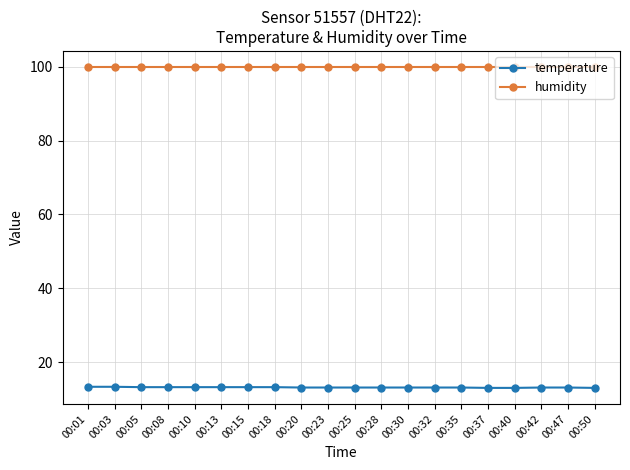

Is it true that humidity equals 99.9 at 00:32?

True